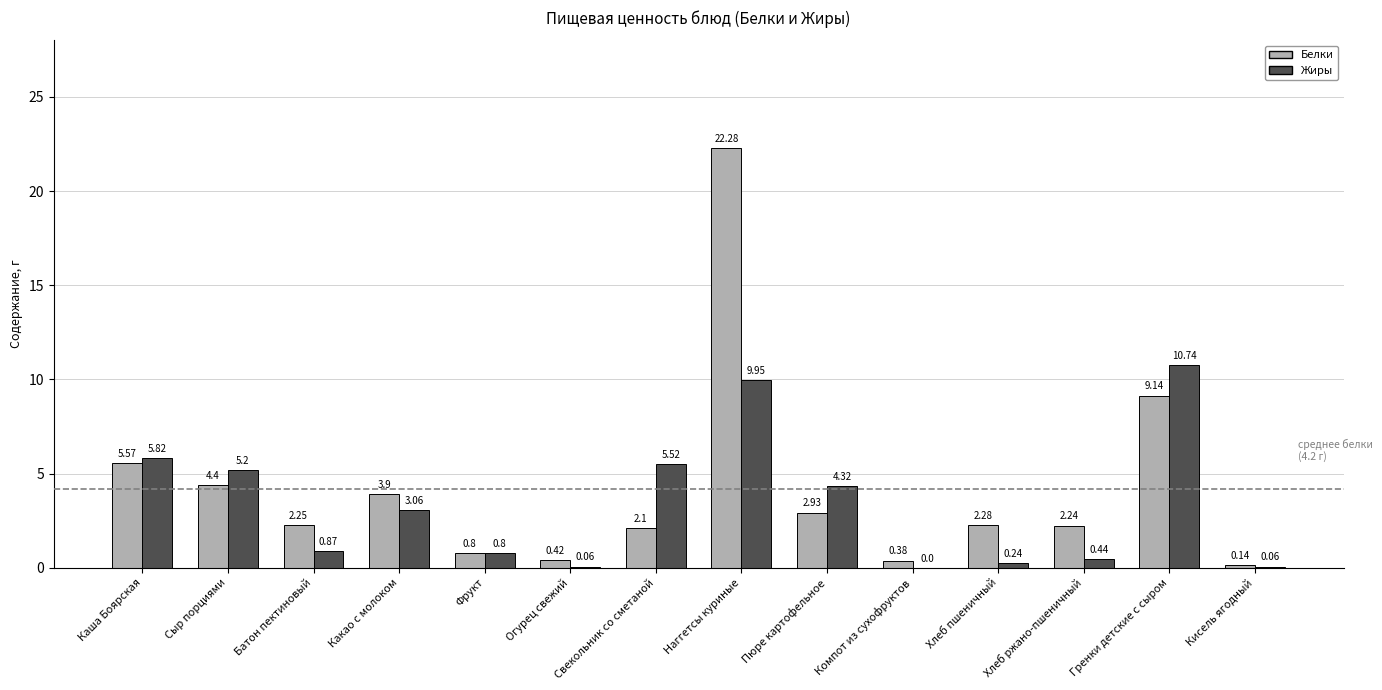

What is the sum of all Жиры values?

47.1